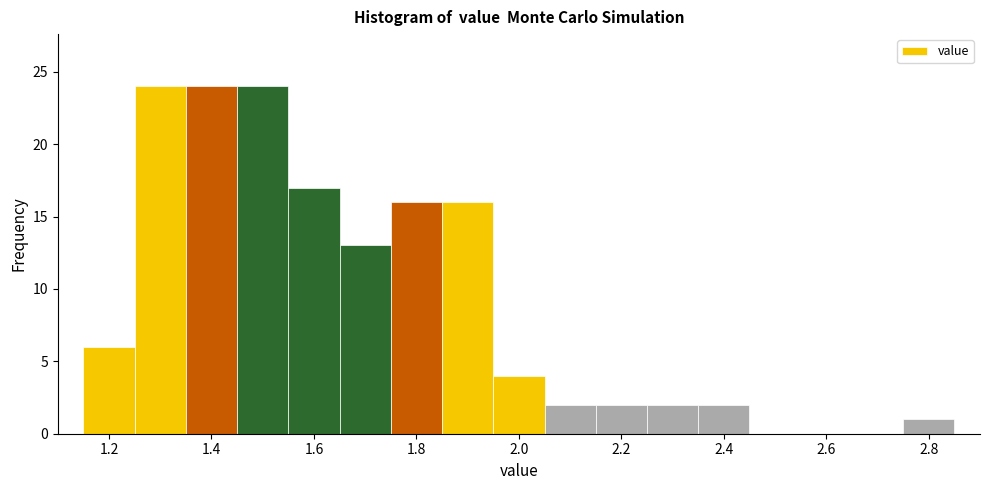

Reading left to right, transcribe this chart: for each bar, give the range it covers on the x-axis and its height. Neither the bar edges nor the heights are printed on the chart, so give them approximately, as read against the axes.

1.15 to 1.25: 6
1.25 to 1.35: 24
1.35 to 1.45: 24
1.45 to 1.55: 24
1.55 to 1.65: 17
1.65 to 1.75: 13
1.75 to 1.85: 16
1.85 to 1.95: 16
1.95 to 2.05: 4
2.05 to 2.15: 2
2.15 to 2.25: 2
2.25 to 2.35: 2
2.35 to 2.45: 2
2.45 to 2.55: 0
2.55 to 2.65: 0
2.65 to 2.75: 0
2.75 to 2.85: 1